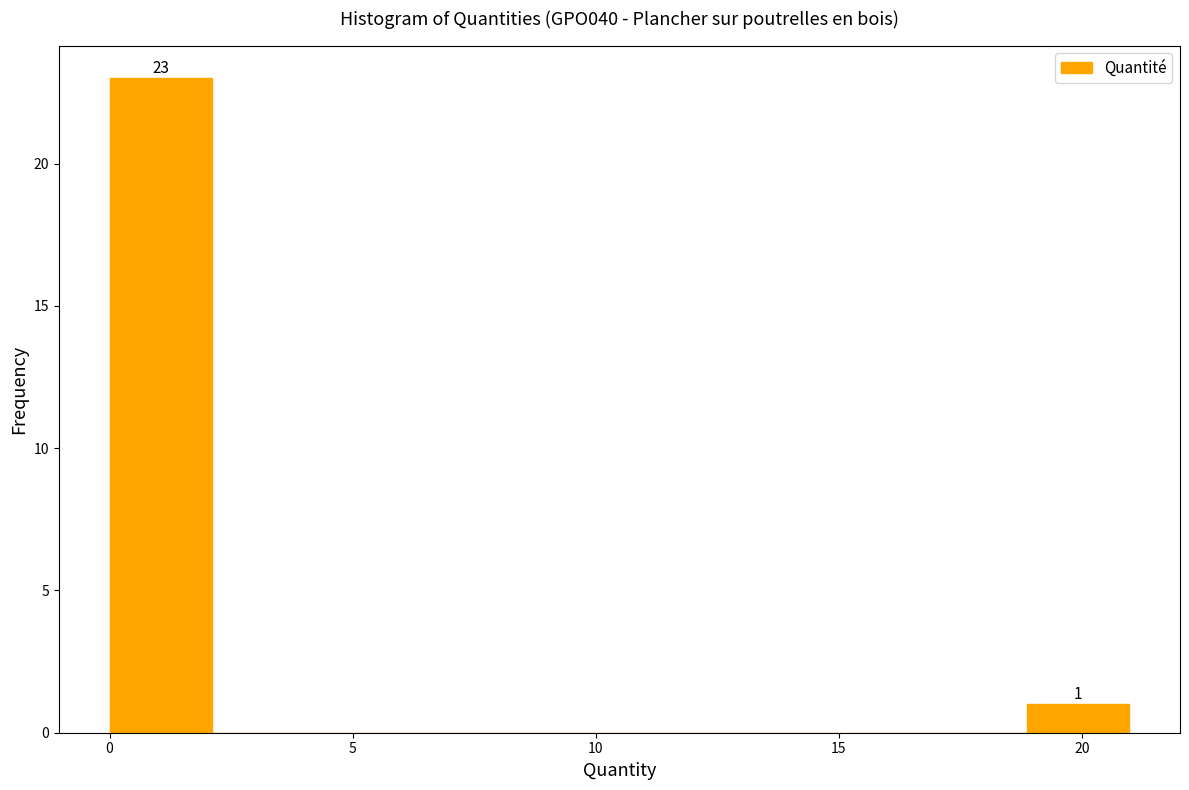

Which range on the x-axis has the tallest bar?

0.0 to 2.0